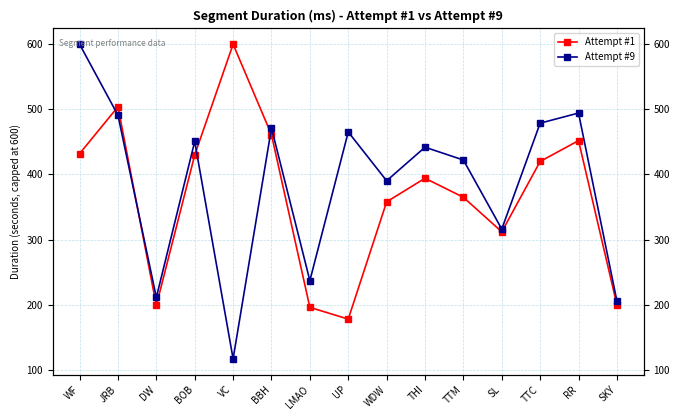

True or false: Attempt #1 and Attempt #9 cross at least once.

True